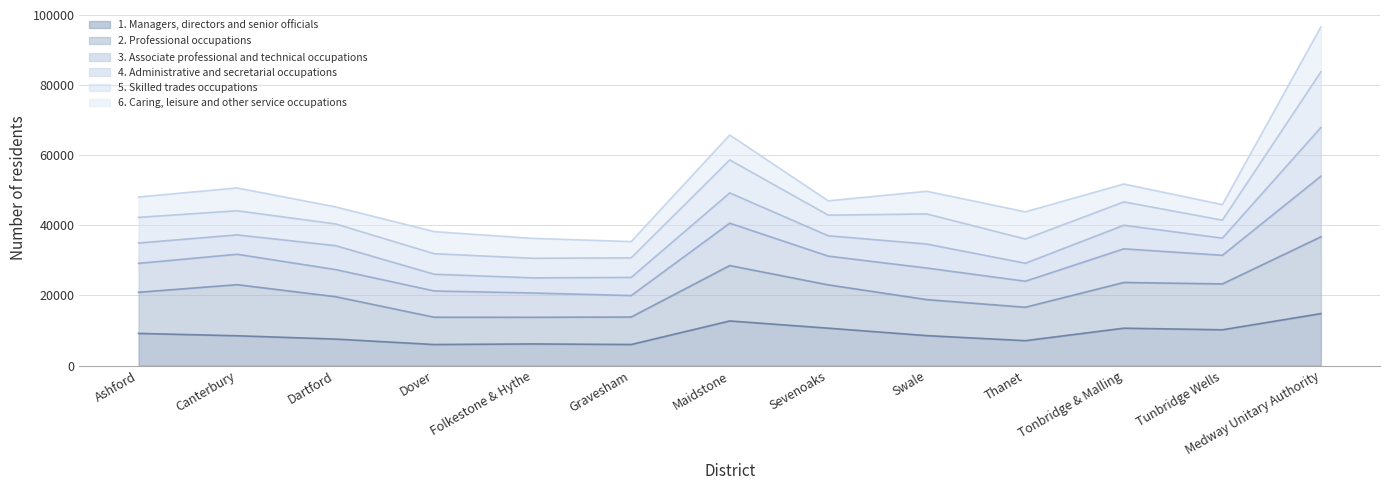

How many interior local valleys does the 2. Professional occupations series have?

3